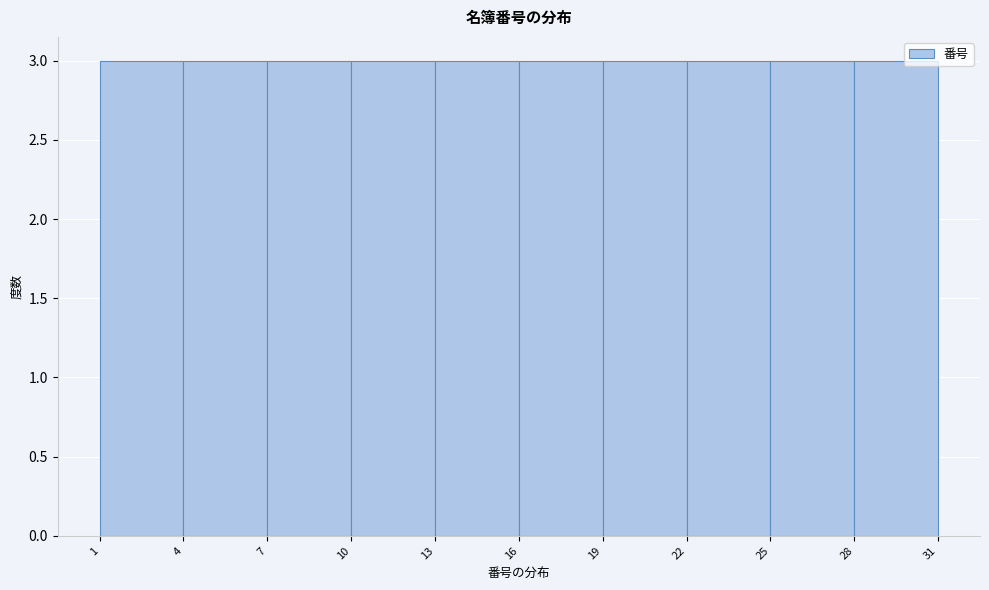

Reading left to right, list every bar in this chart as the range it spans on the x-axis followed by its height. The values are not printed on the chart, so give them approximately, as read against the axis.

1 to 4: 3
4 to 7: 3
7 to 10: 3
10 to 13: 3
13 to 16: 3
16 to 19: 3
19 to 22: 3
22 to 25: 3
25 to 28: 3
28 to 31: 3